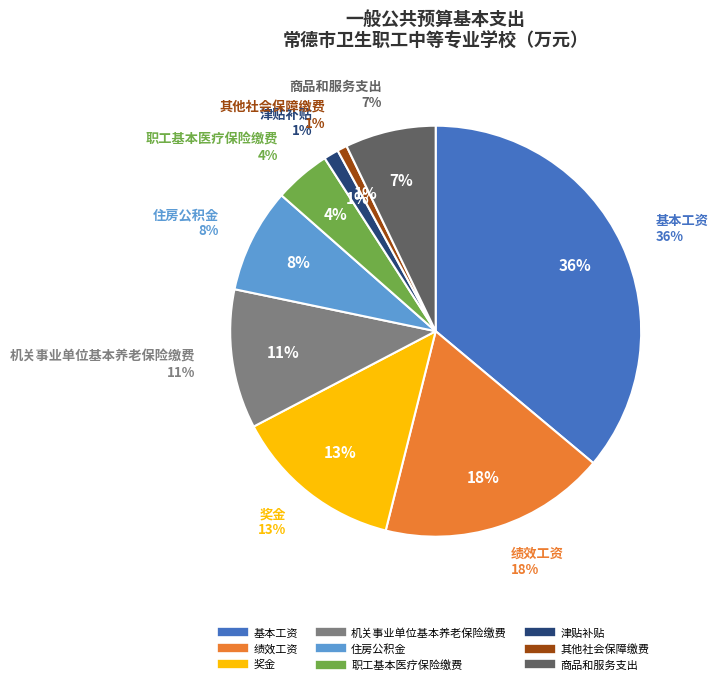

Is it true that 基本工资 is 36% of the pie?

True